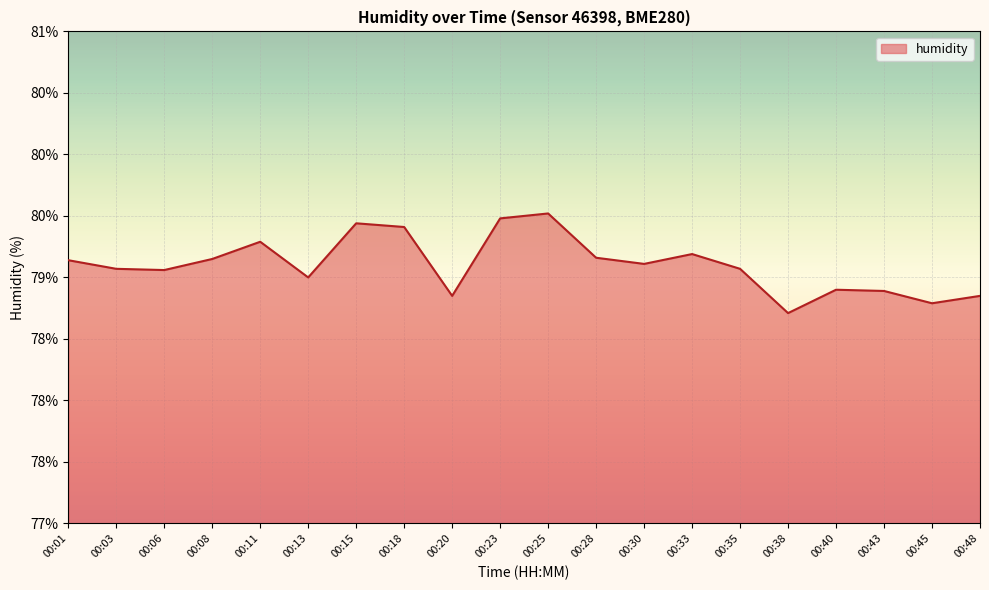

Rank the categories by value from highest to lowest.

00:25, 00:23, 00:15, 00:18, 00:11, 00:33, 00:28, 00:08, 00:01, 00:30, 00:03, 00:35, 00:06, 00:13, 00:40, 00:43, 00:20, 00:48, 00:45, 00:38